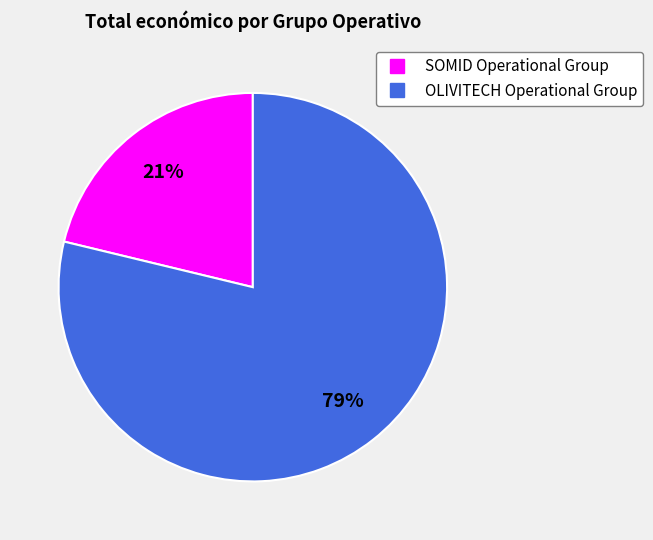

True or false: SOMID Operational Group accounts for 36% of the total.

False